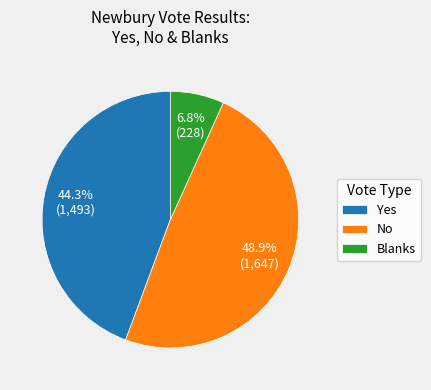

Is the sum of Yes and Blanks greater than half?

Yes